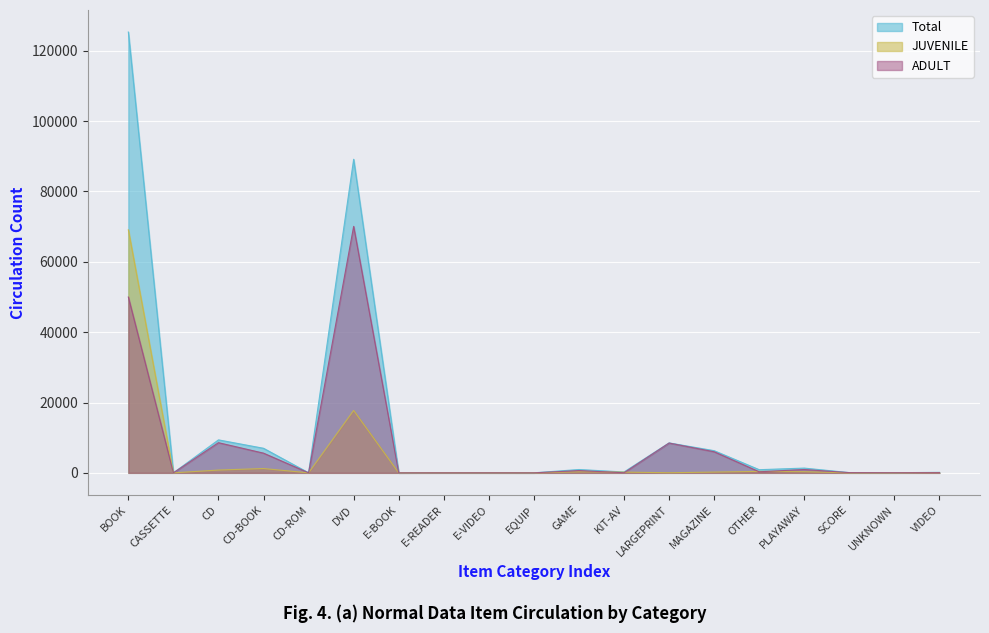

List the labels in order of ADULT value, smallest first.

E-BOOK, EQUIP, CASSETTE, E-READER, E-VIDEO, CD-ROM, KIT-AV, UNKNOWN, VIDEO, SCORE, OTHER, GAME, PLAYAWAY, CD-BOOK, MAGAZINE, LARGEPRINT, CD, BOOK, DVD